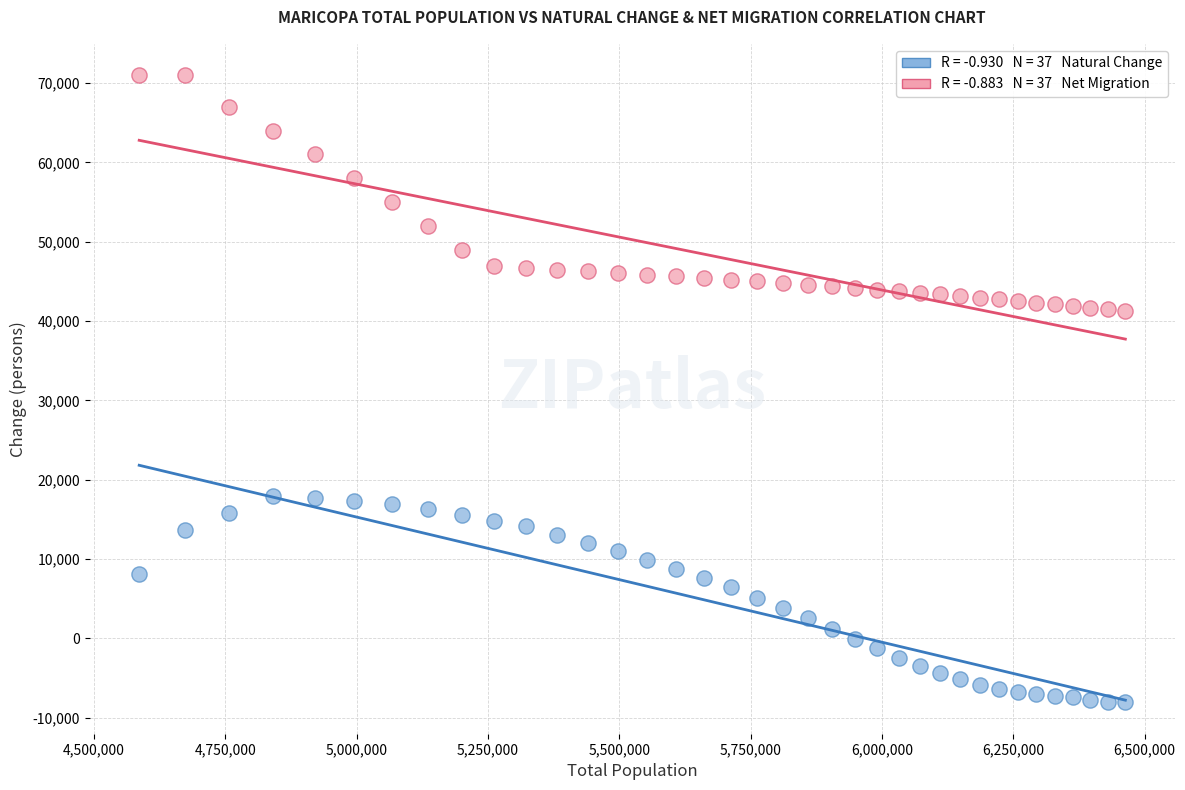

Across all data points, what is the range of X values (max minus min)?

1876697